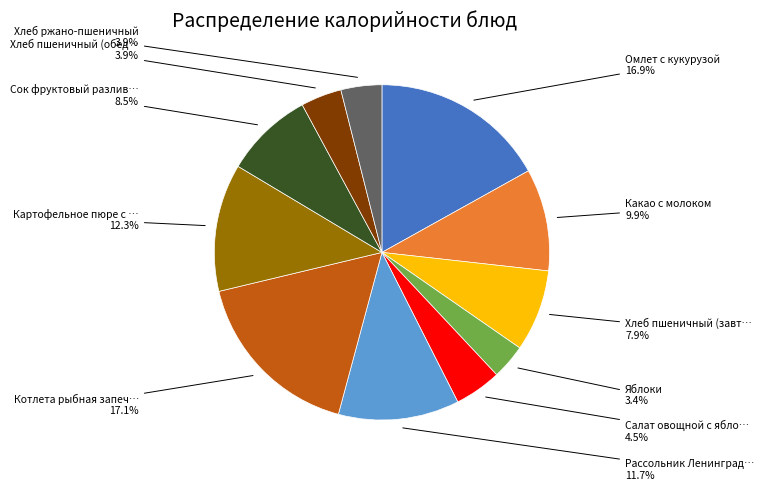

Is there any slice that represents more than half of the pie?

No